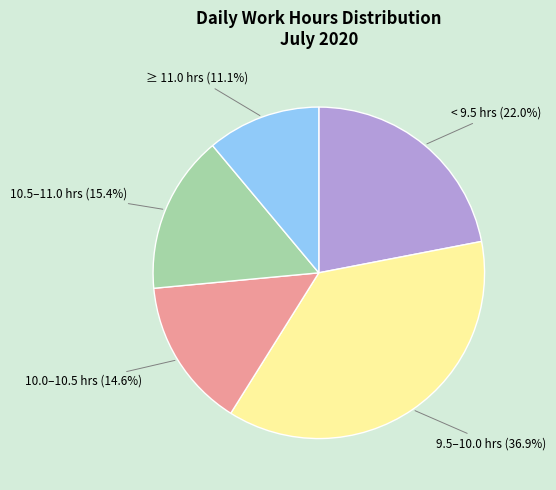

Does 10.0–10.5 hrs represent more than half of the total?

No